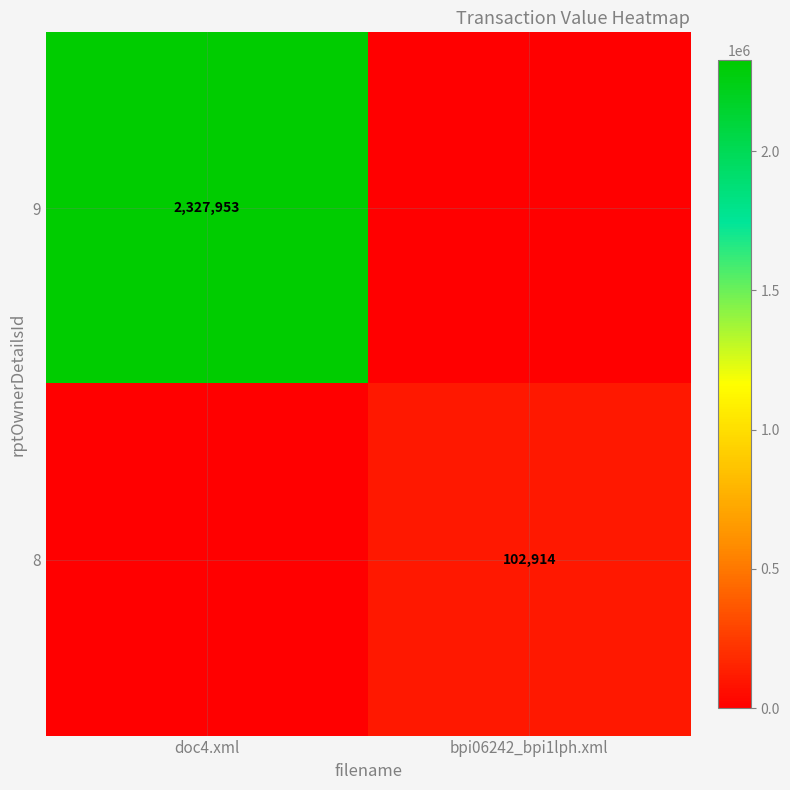

At how many categories does at least one series exceed 110515?

1